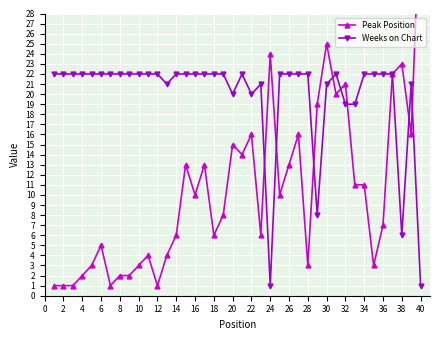

True or false: Weeks on Chart has a value of 20 at 20.

True